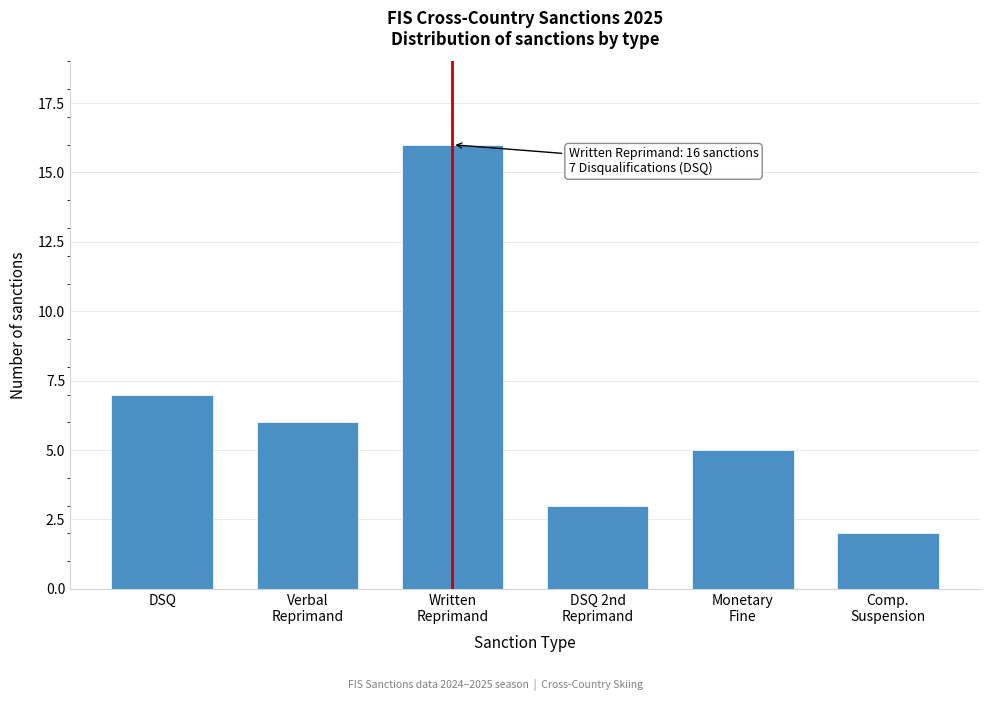

Reading left to right, list all the values displayed in this chart.

7	6	16	3	5	2